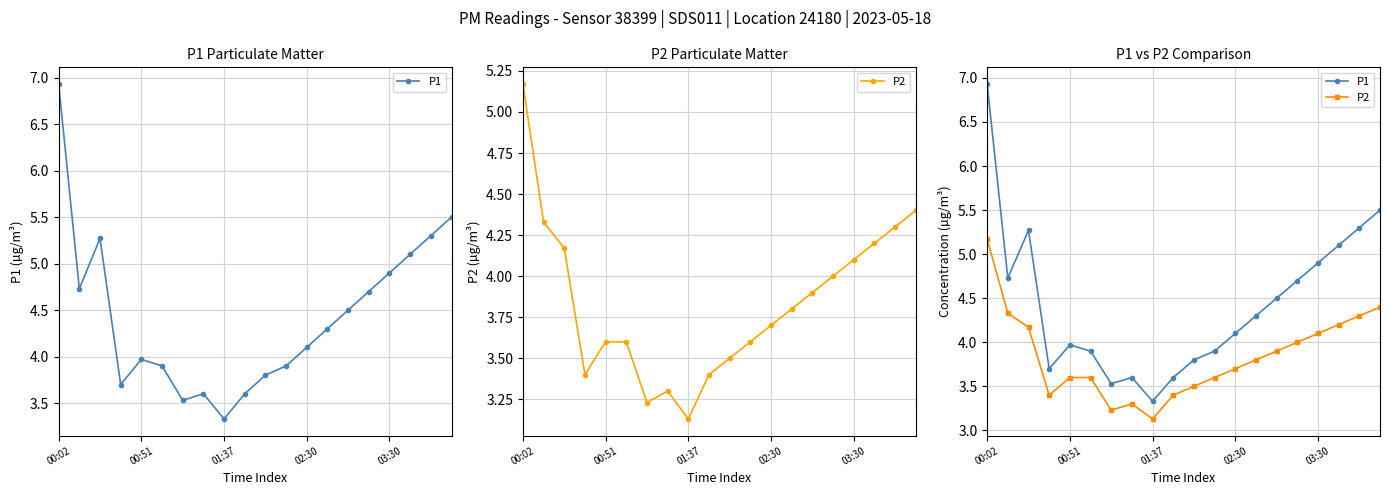

List the series in order of their peak value, lowest first.

P2, P1